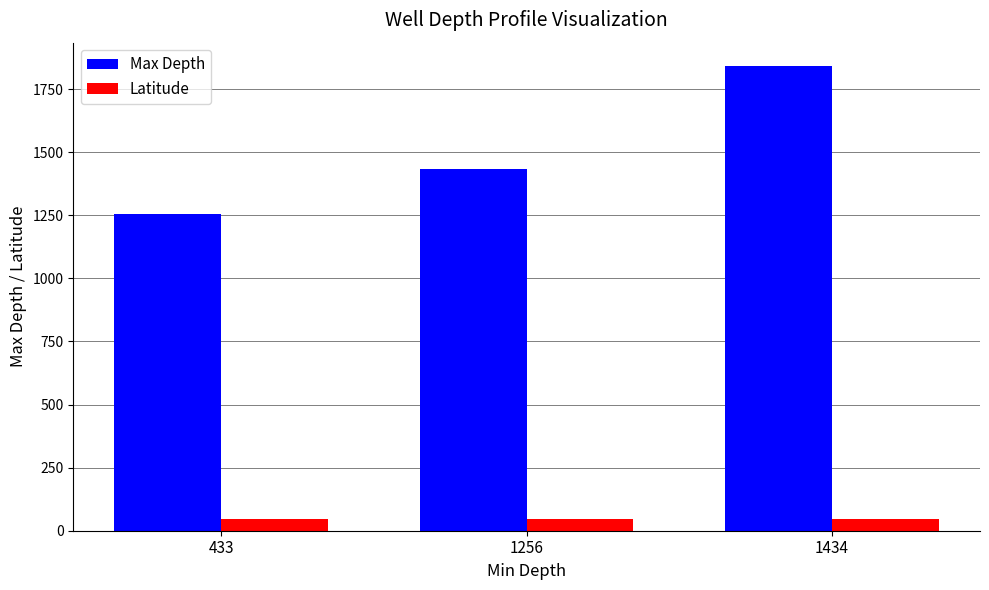

At 433, list the series in order from largest to smallest.

Max Depth, Latitude